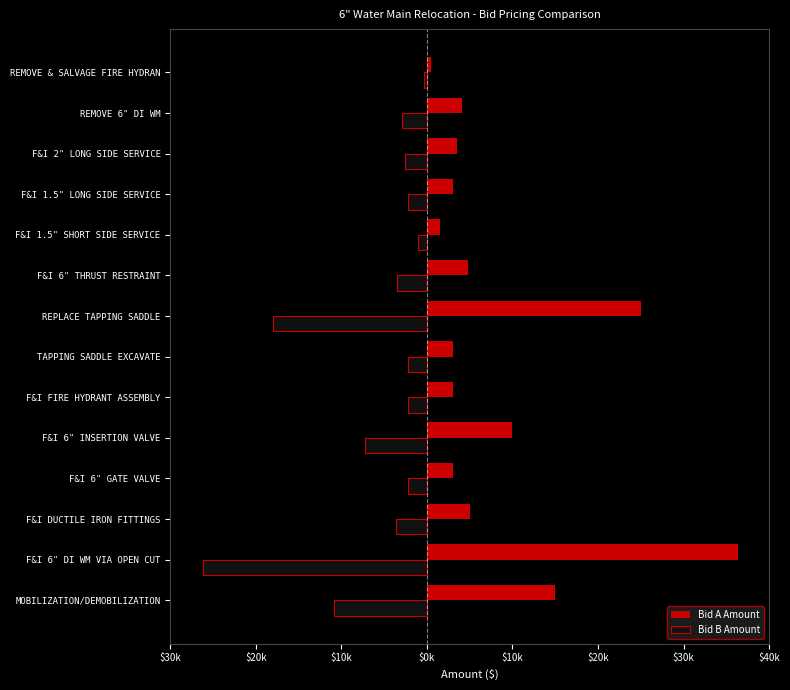

What are all the series names shown in the legend?

Bid A Amount, Bid B Amount